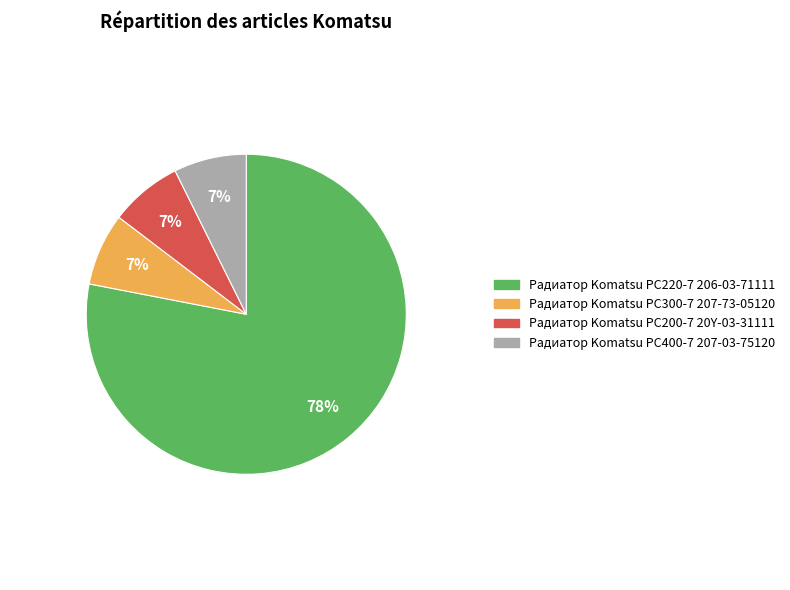

What percentage is the Радиатор Komatsu PC300-7 207-73-05120 slice, to the nearest percent?

7%